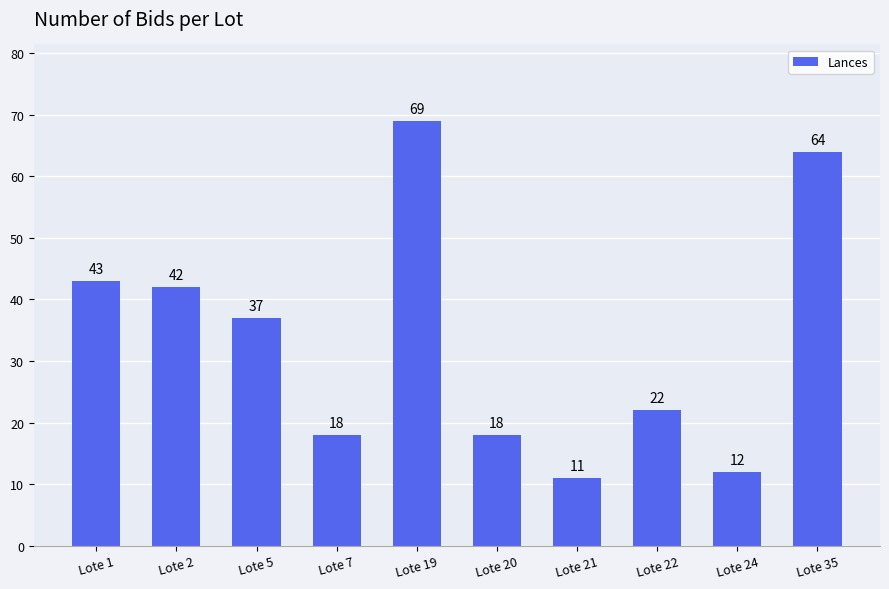

Reading left to right, extract all data points from this chart.

43	42	37	18	69	18	11	22	12	64